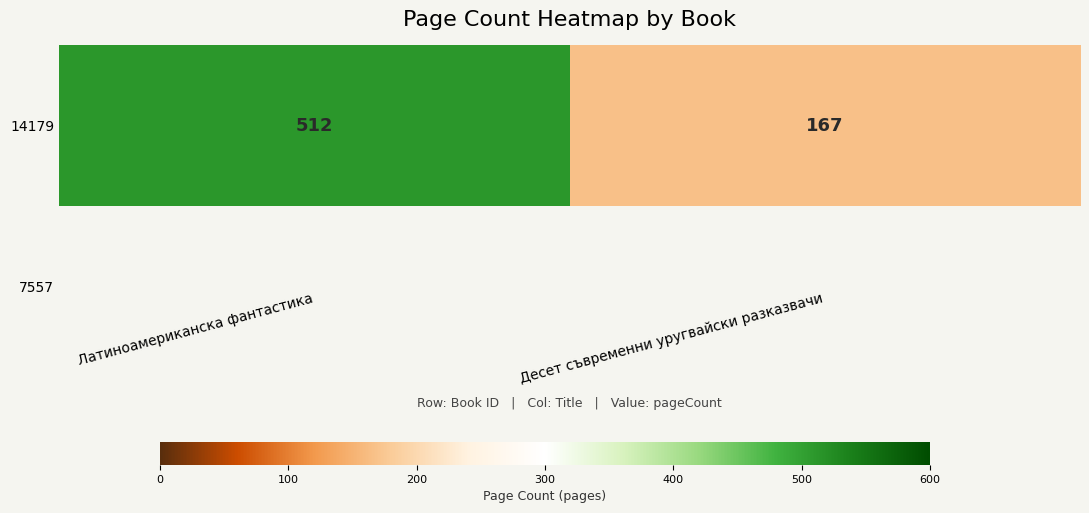

Between Десет съвременни уругвайски разказвачи and Латиноамериканска фантастика, which is larger?

Латиноамериканска фантастика